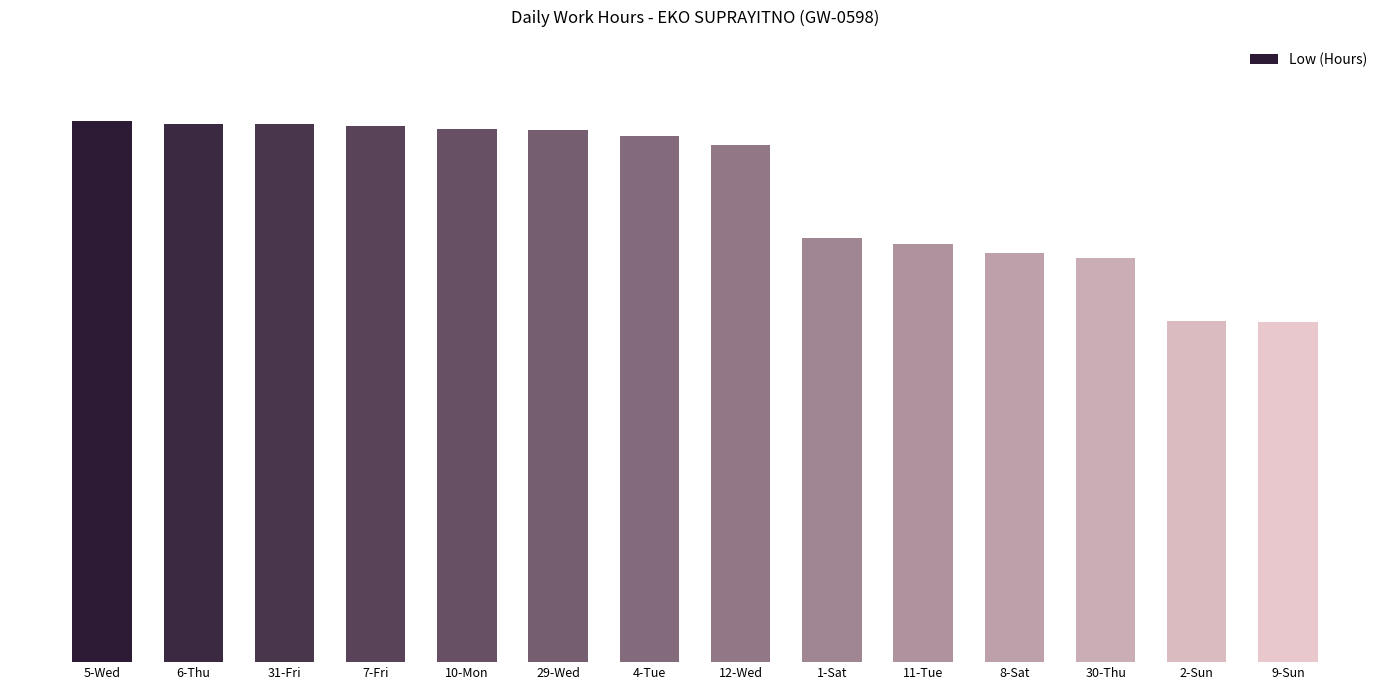

How many data points are less than 14?

6